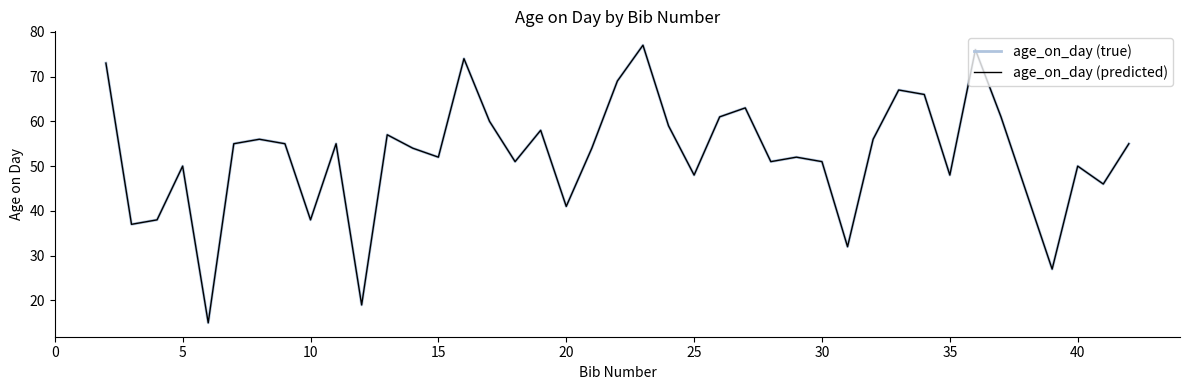

Is this an area chart (filled region under the line)?

No